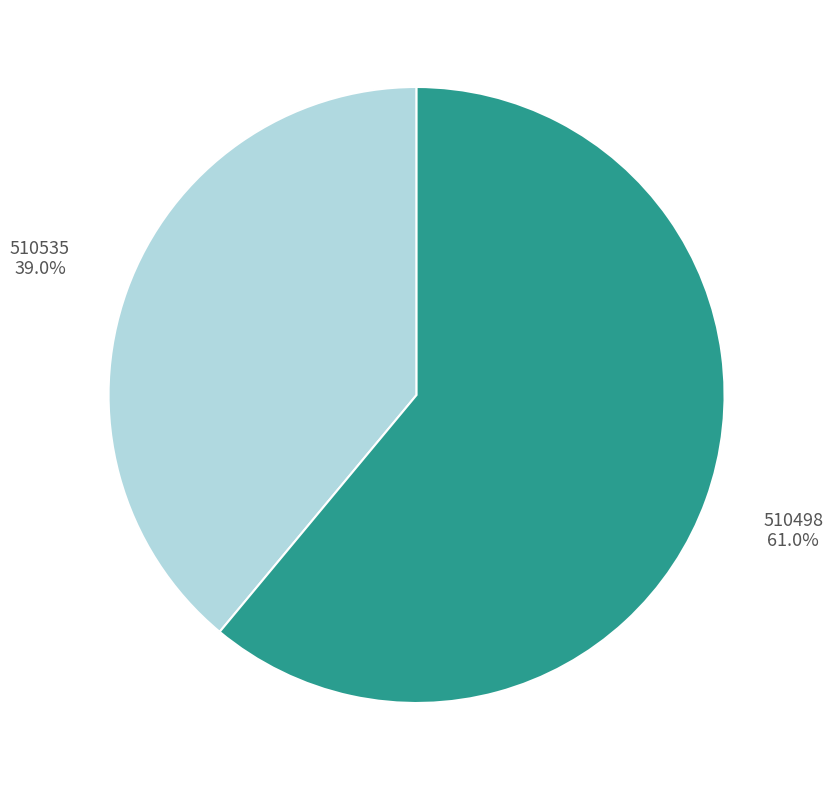

Which slice represents more than half of the pie?

510498